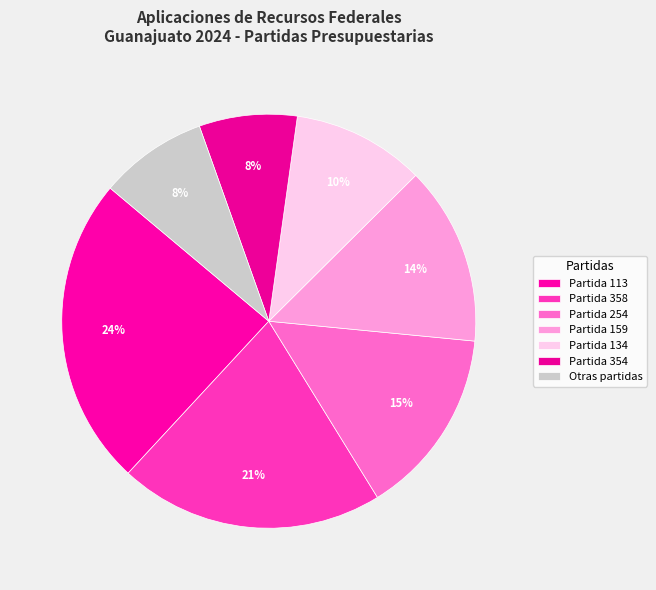

Does any single category account for the majority?

No